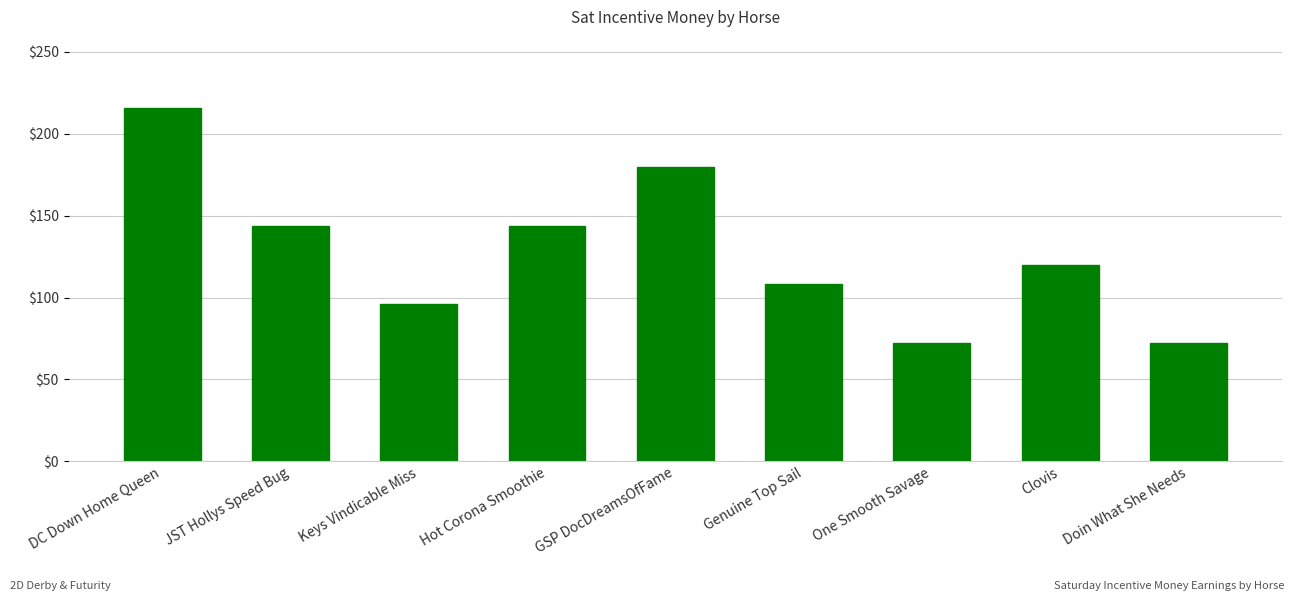

What is the label of the 5th bar from the right?

GSP DocDreamsOfFame